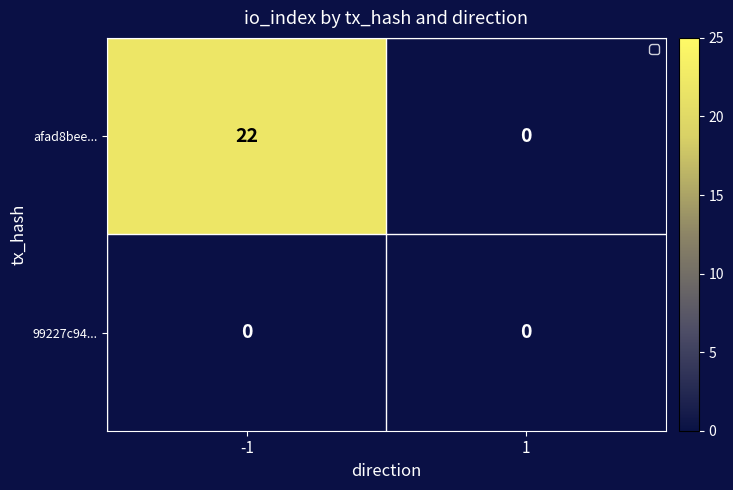

How many distinct data groups are displayed?

2